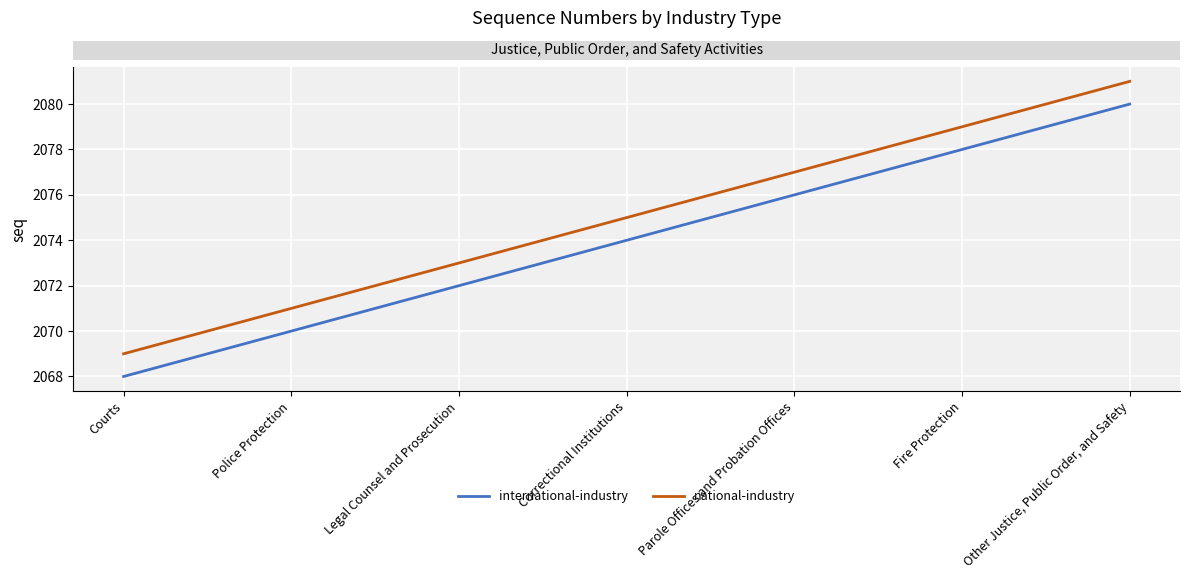

Is it true that national-industry equals 2081 at Other Justice, Public Order, and Safety?

True